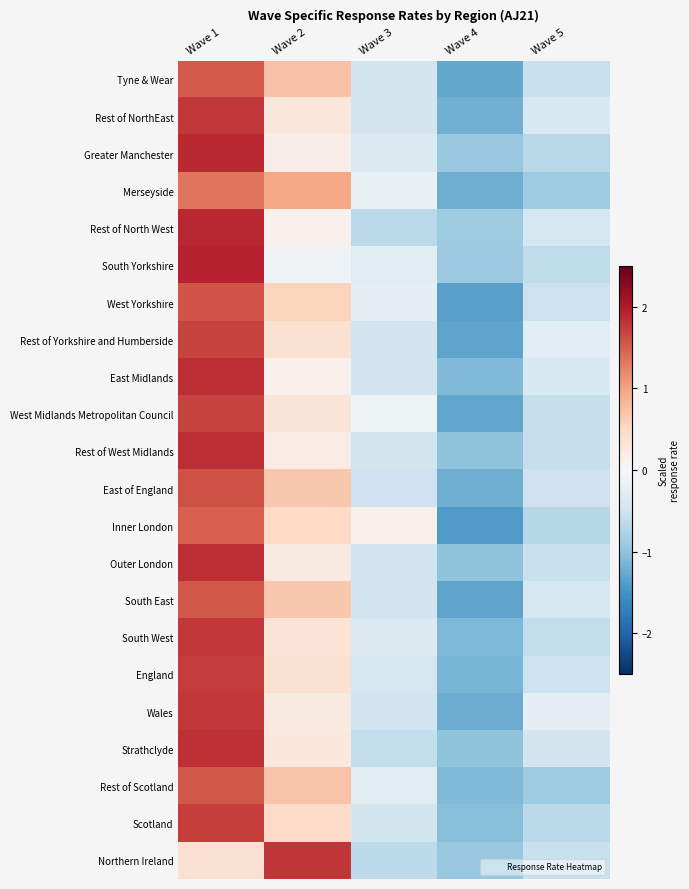

List the series in order of their peak value, highest first.

South Yorkshire, Rest of North West, Greater Manchester, Rest of West Midlands, East Midlands, Outer London, Strathclyde, Northern Ireland, Rest of NorthEast, Wales, South West, England, Scotland, Rest of Yorkshire and Humberside, West Midlands Metropolitan Council, East of England, West Yorkshire, Rest of Scotland, South East, Tyne & Wear, Inner London, Merseyside